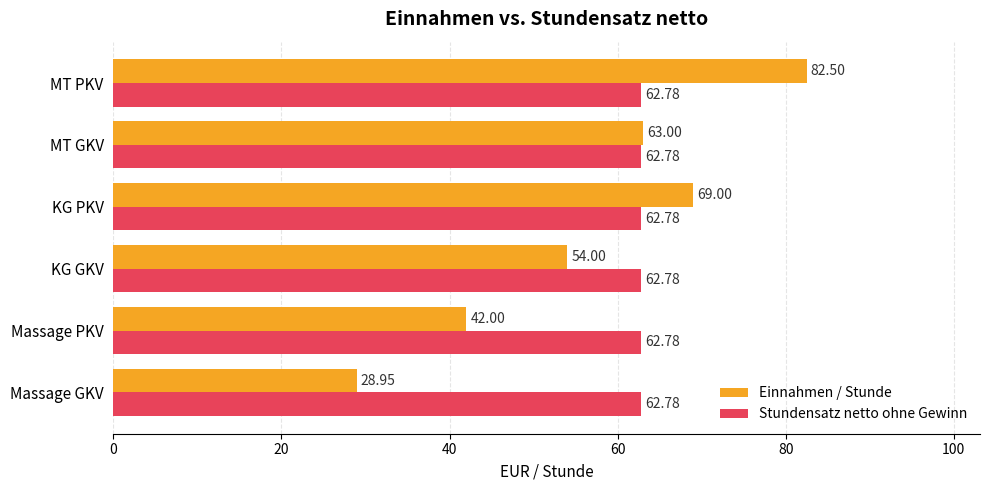

Which series has the widest spread of values?

Einnahmen / Stunde